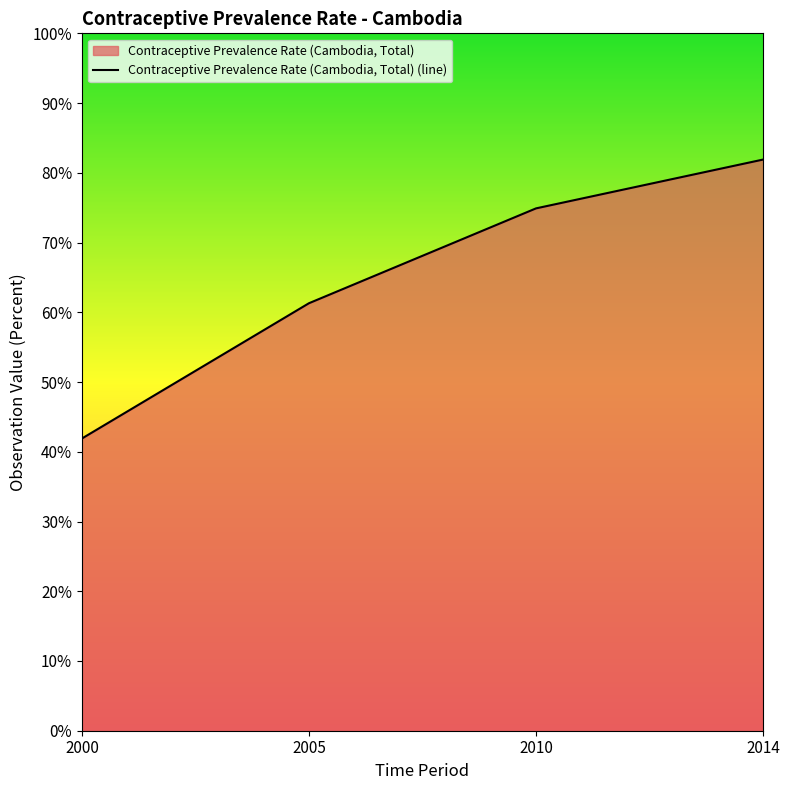

Reading left to right, list all the values displayed in this chart.

41.9	61.3	74.9	81.9